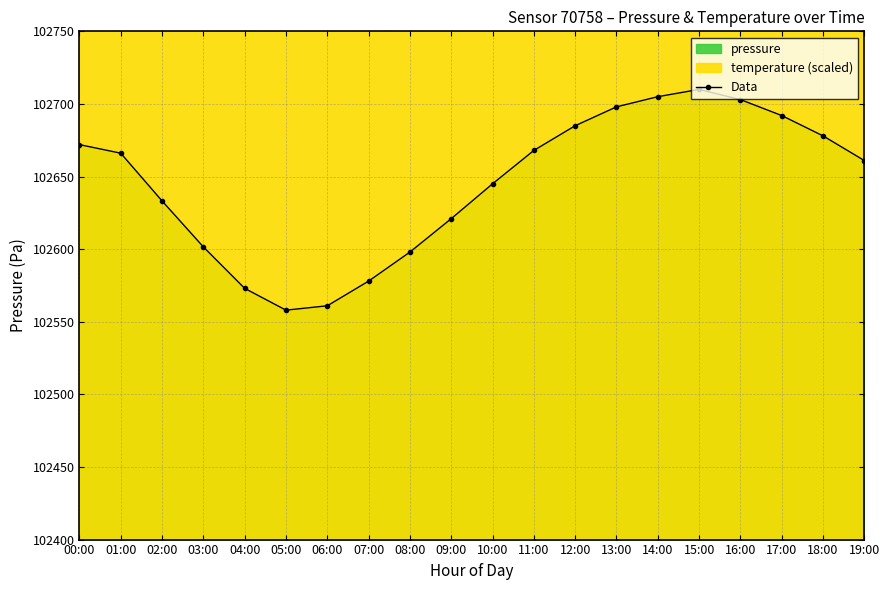

What is the change in value from 00:00 to 04:00?

-99.0